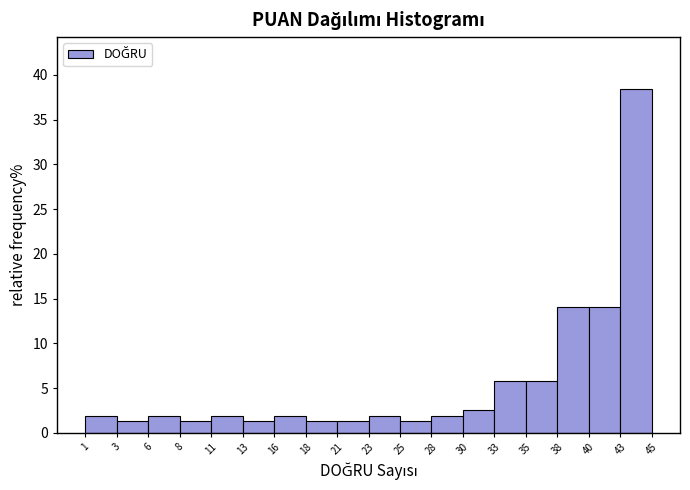

Over which range of the x-axis is the bar tallest?

43 to 45